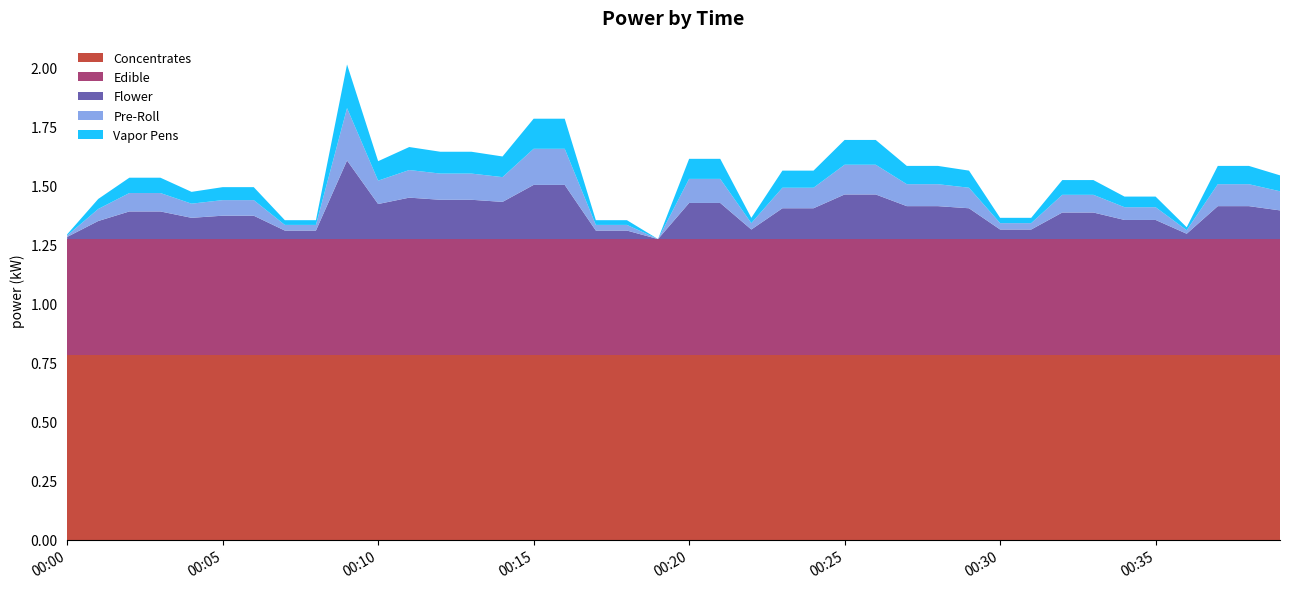

What is the total value across all series at 00:20?

1.6